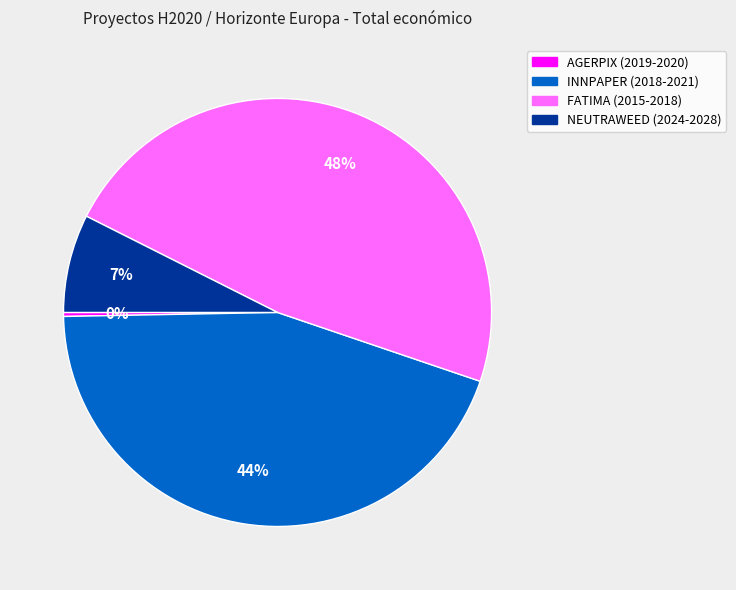

To the nearest percent, what is the difference between the NEUTRAWEED (2024-2028) and INNPAPER (2018-2021) slice percentages?

37%